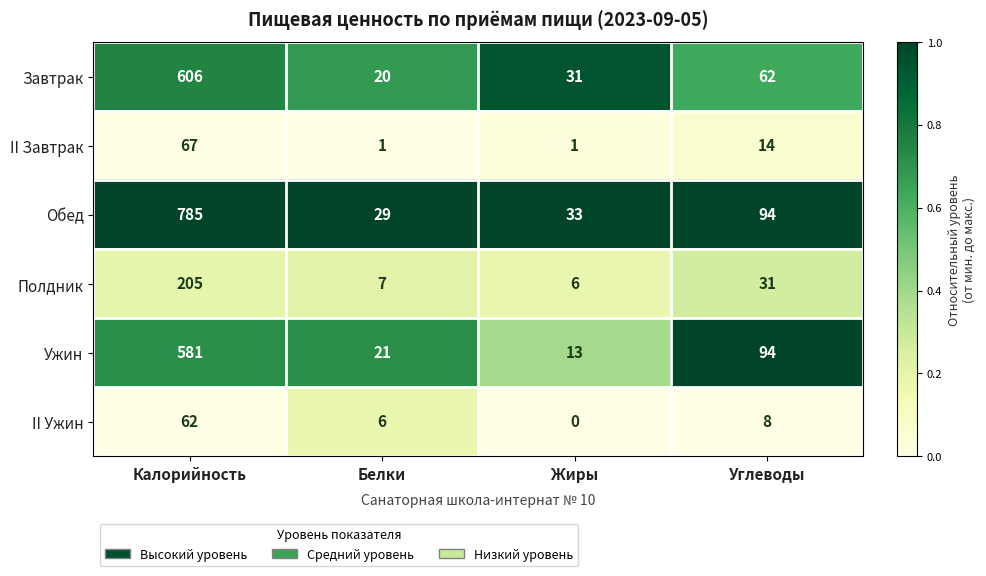

What is the highest value of the Обед series?

785